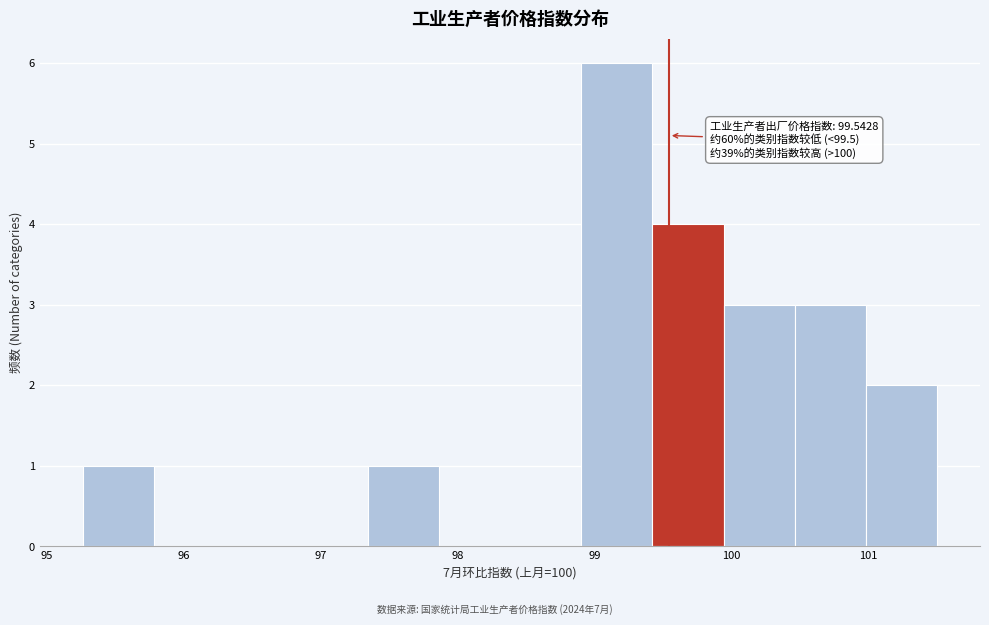

Over which range of the x-axis is the bar tallest?

98.9 to 99.4